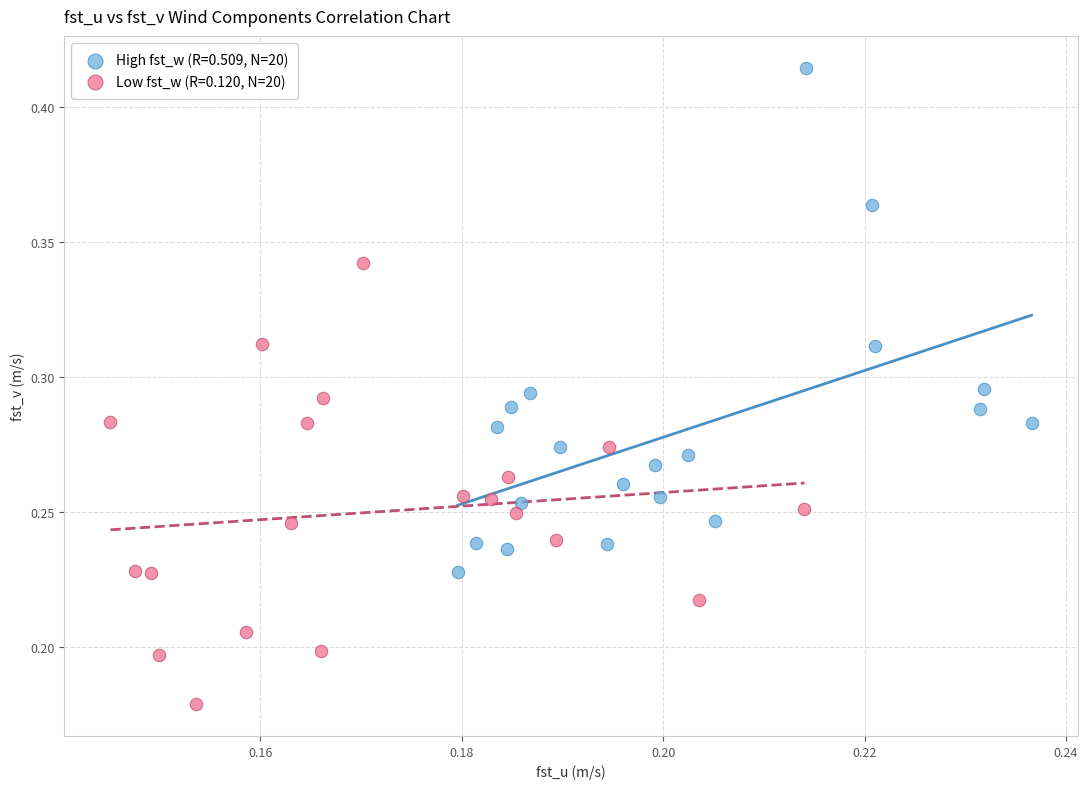

Which series reaches the maximum Y coordinate?

High fst_w (R=0.509, N=20)